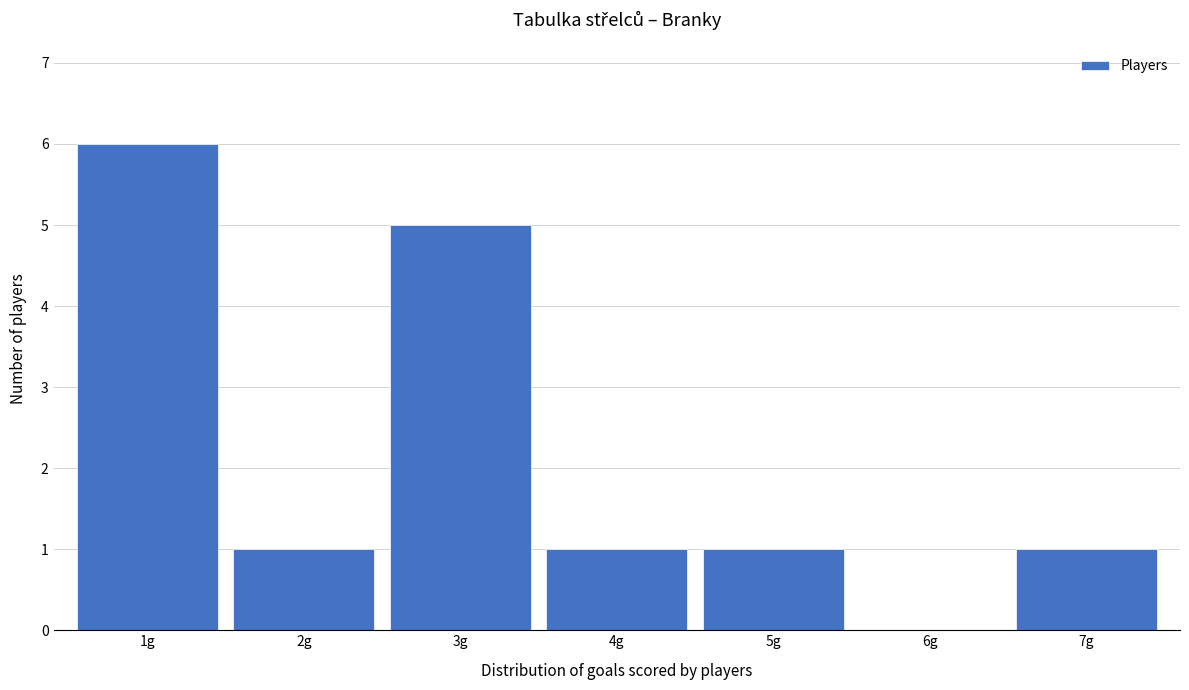

How tall is the bar that spans 4.5 to 5.5 on the x-axis? The values are not printed on the chart, so give them approximately, as read against the axis.

1